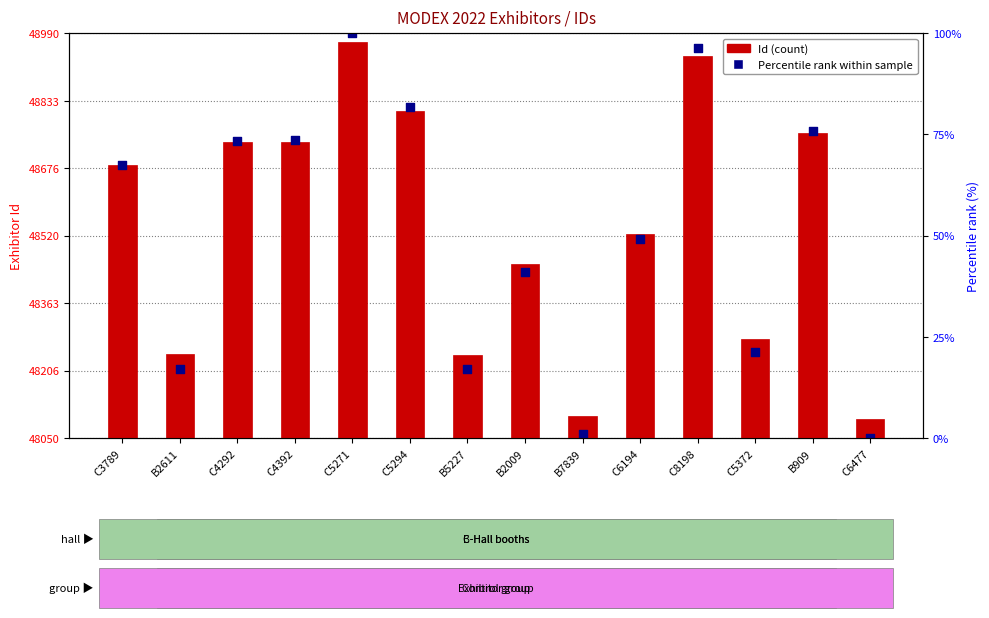

What are all the series names shown in the legend?

Id, Percentile rank within sample